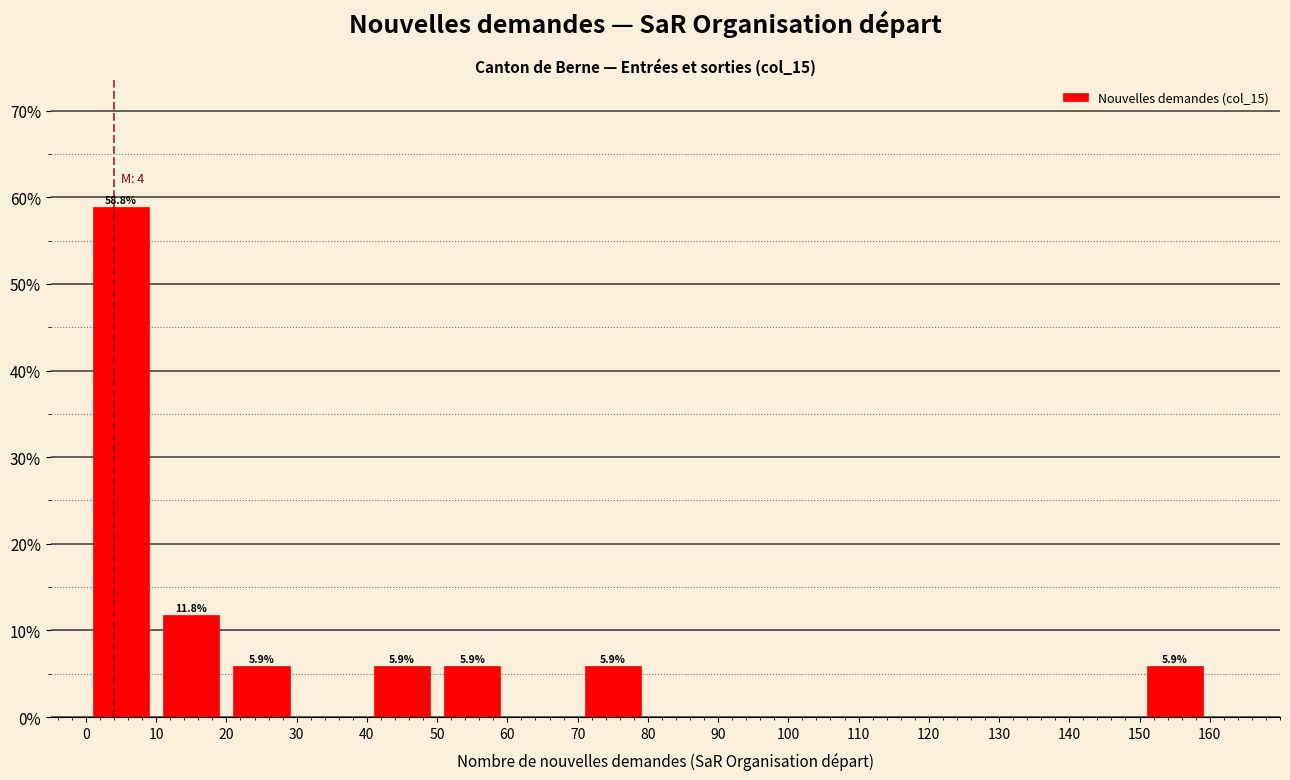

Which range on the x-axis has the tallest bar?

0 to 10